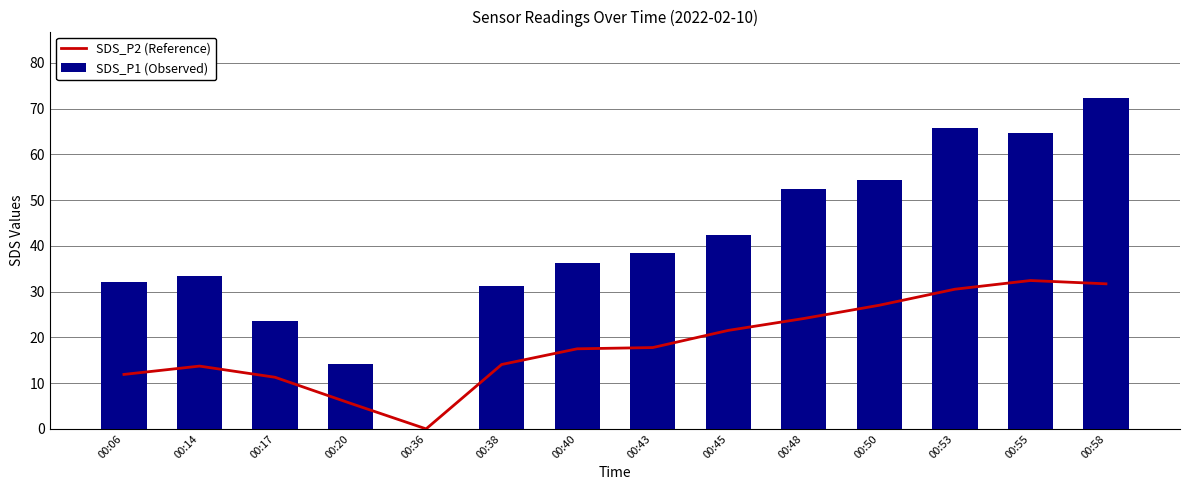

Rank the series by their average value, from lowest to highest.

SDS_P2 (Reference), SDS_P1 (Observed)